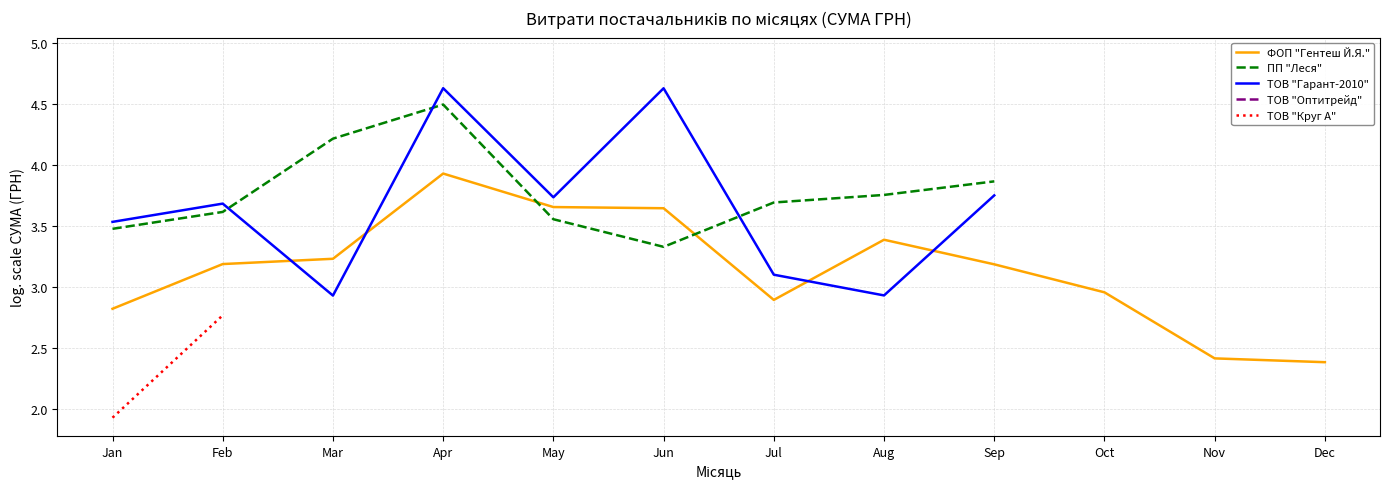

Which category has the lowest value in the ТОВ "Круг А" series?

Jan